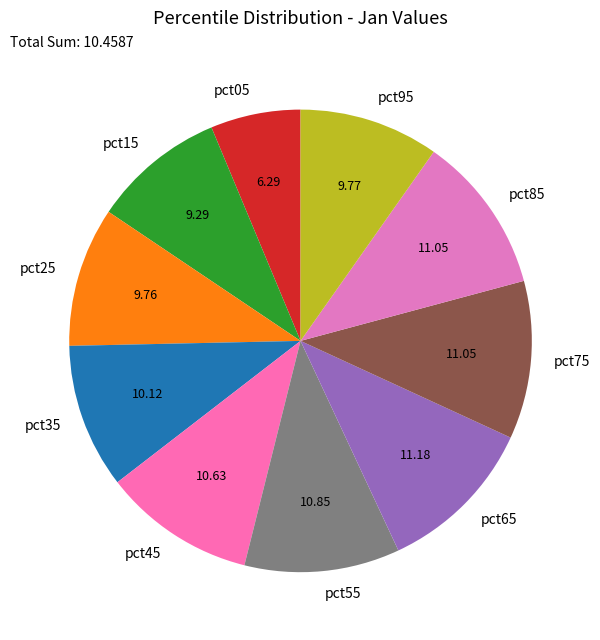

True or false: pct05 accounts for 6% of the total.

True